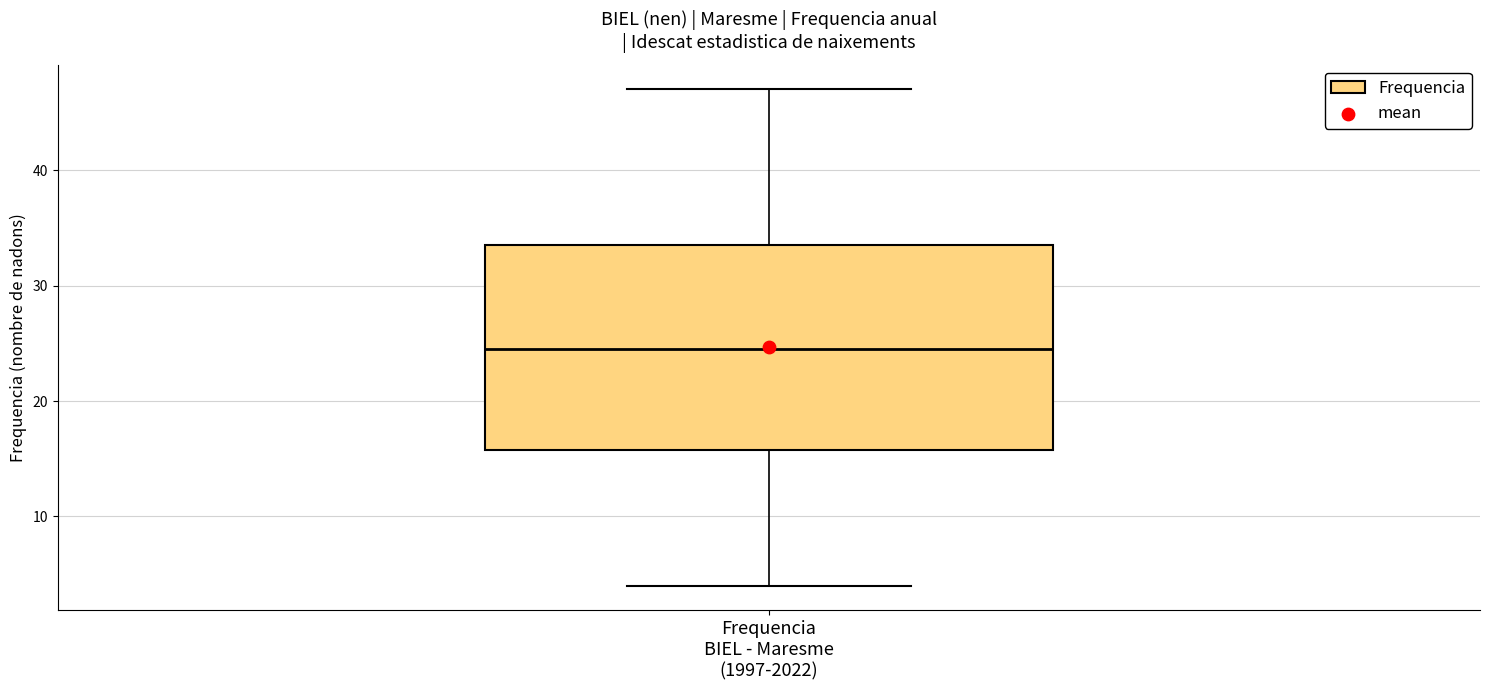

Where does the median line of the box for Frequencia BIEL - Maresme (1997-2022) sit on the y-axis? The values are not printed on the chart, so give them approximately, as read against the axis.

25